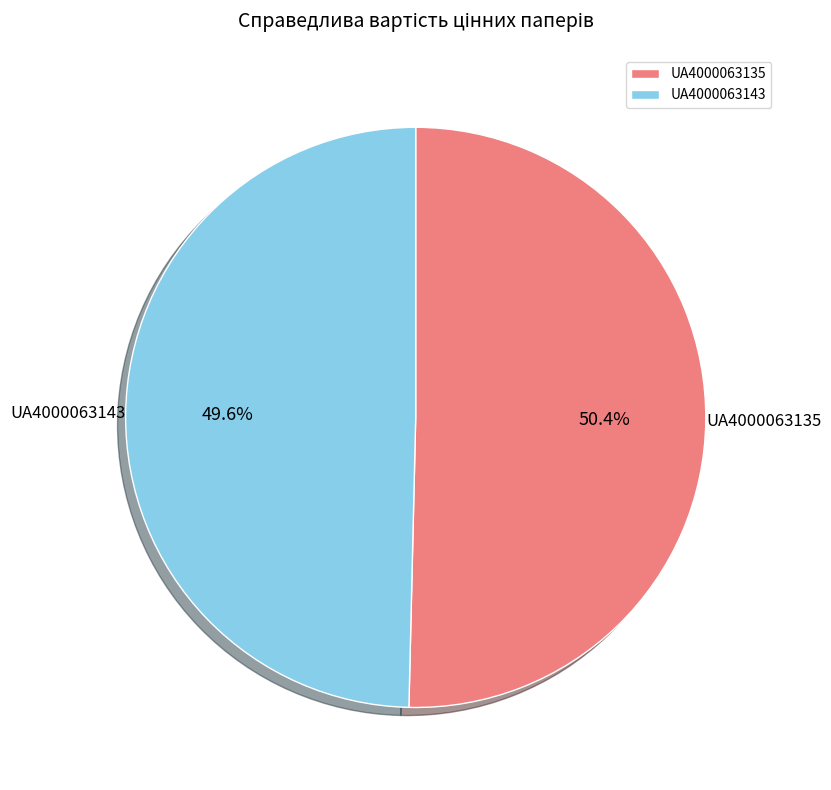

Rank the categories by value from highest to lowest.

UA4000063135, UA4000063143